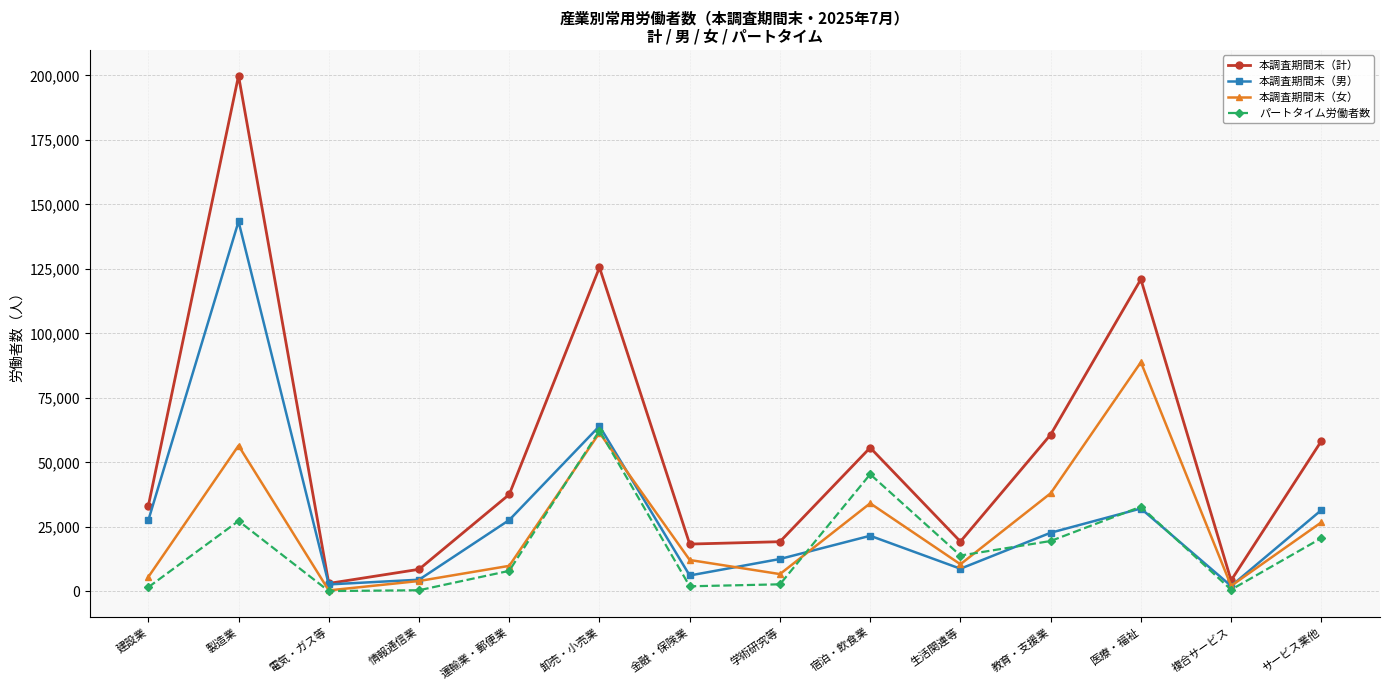

What position from the right is 金融・保険業?

8